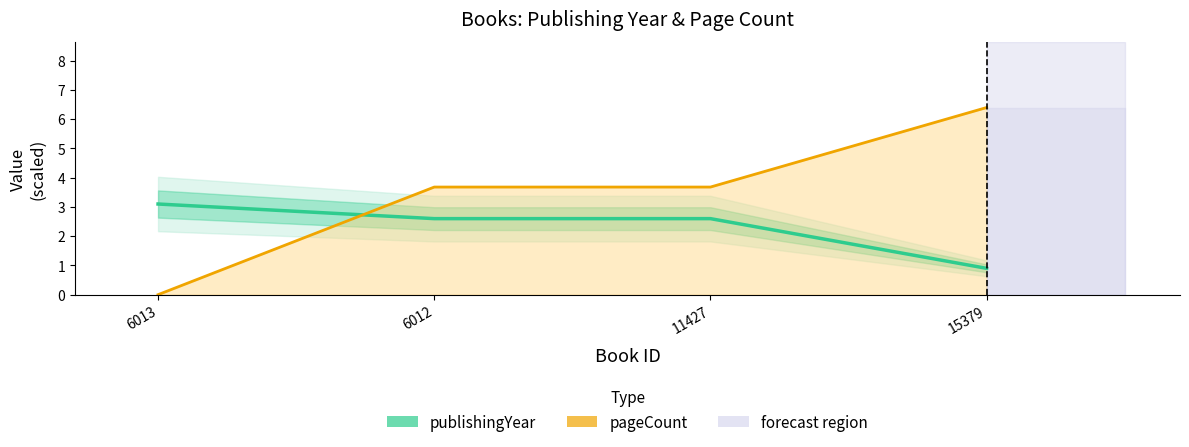

The value of publishingYear at 6013 is 5.3. True or false?

False